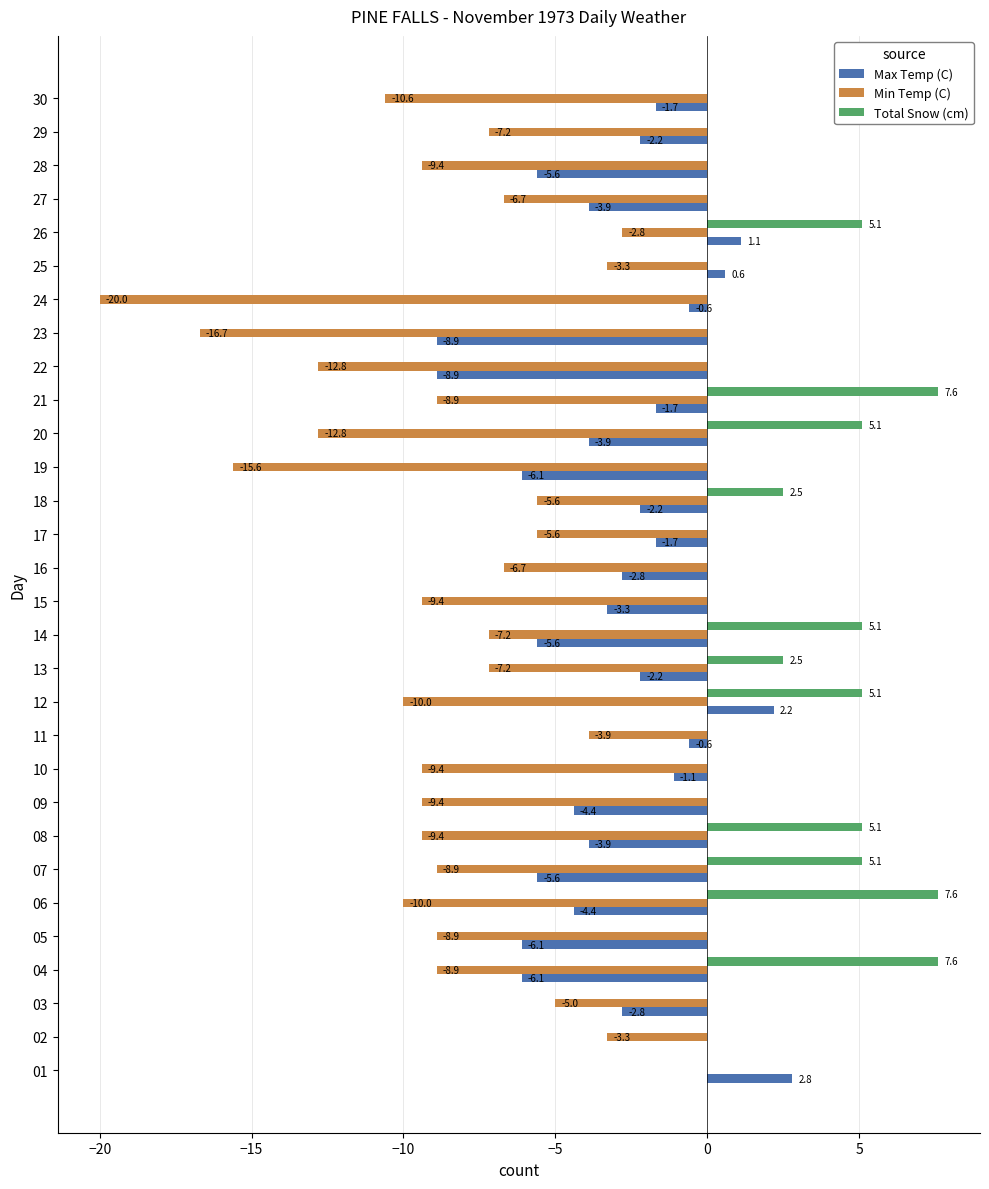

Which category has the highest value in the Max Temp (C) series?

01